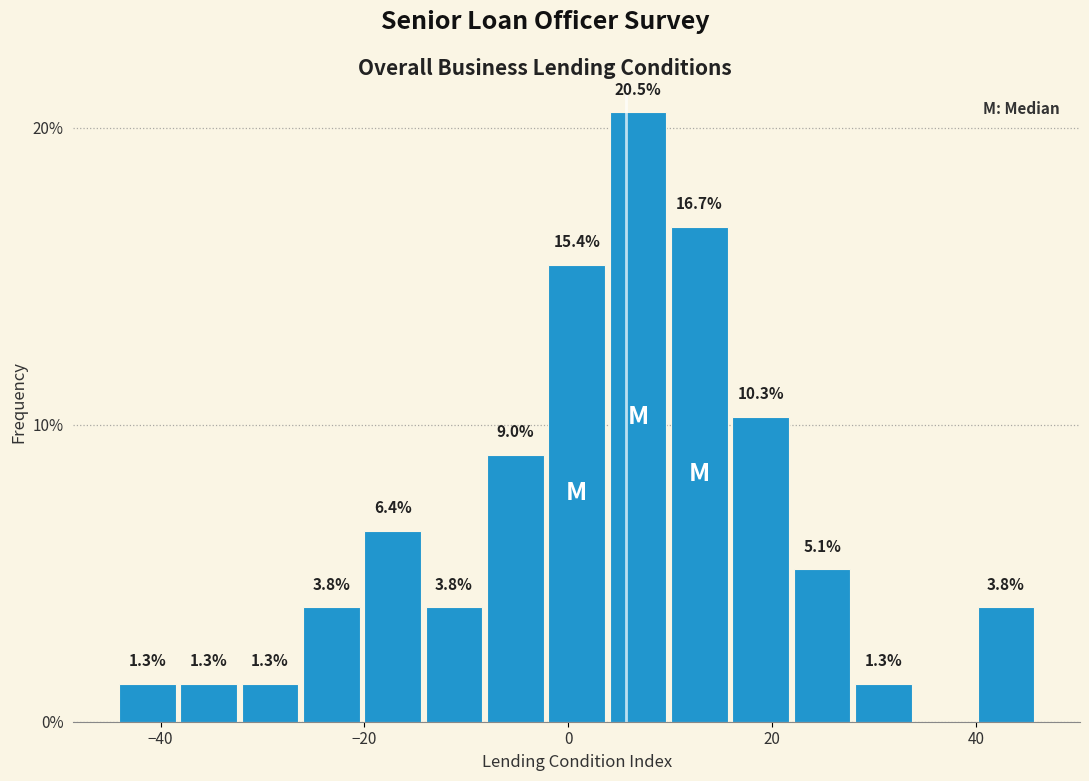

Read against the x-axis, roughly where is the centre of the tallest bar?

6